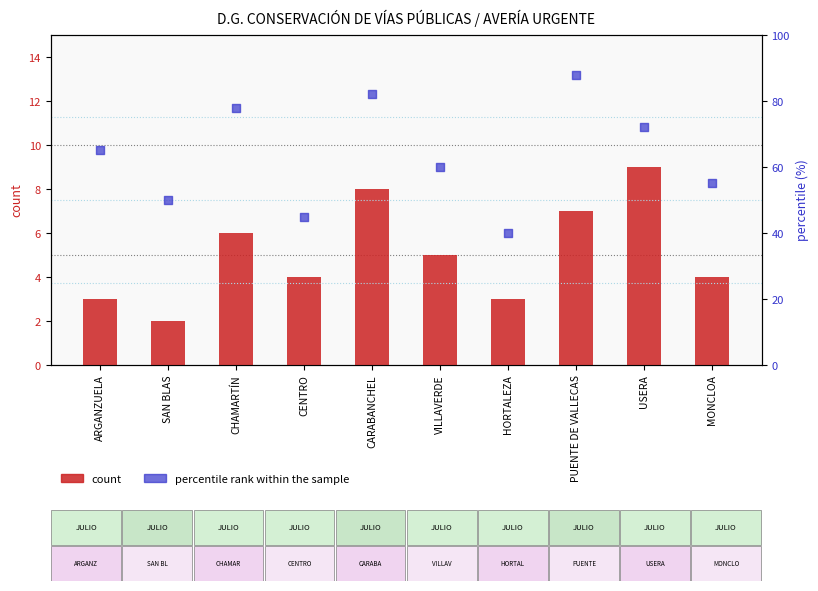

Which series has the largest Y range (max minus min)?

percentile rank within the sample